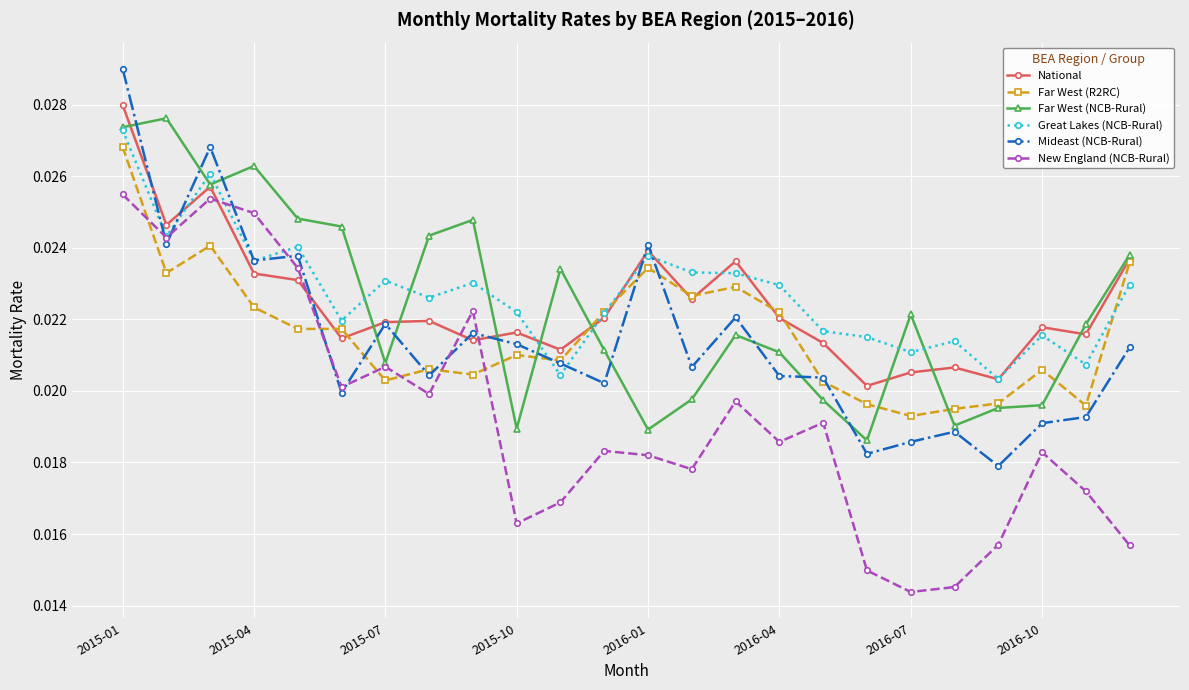

How many Far West (R2RC) values are between 0 and 1?

24